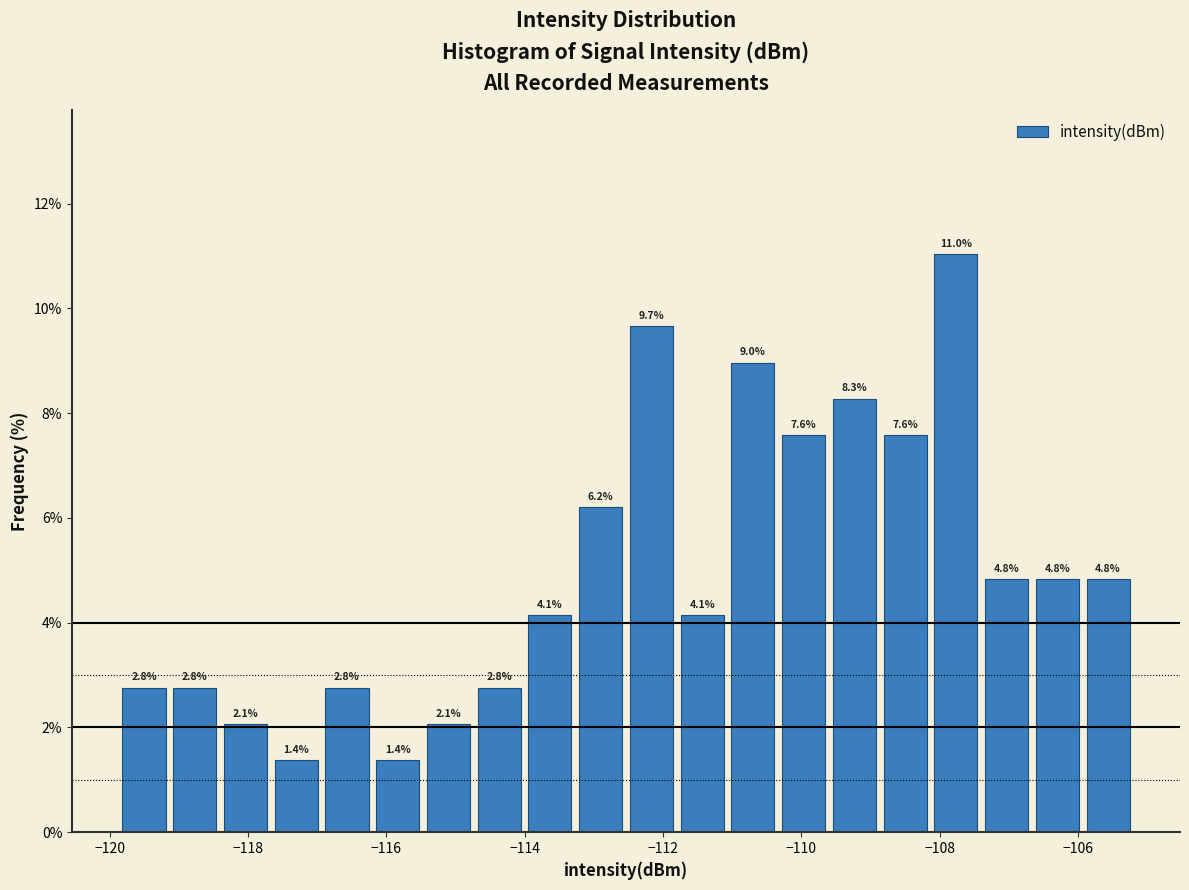

Around what value on the x-axis is the tallest bar? Give the approximate position of its centre, as read against the axis.

-107.8